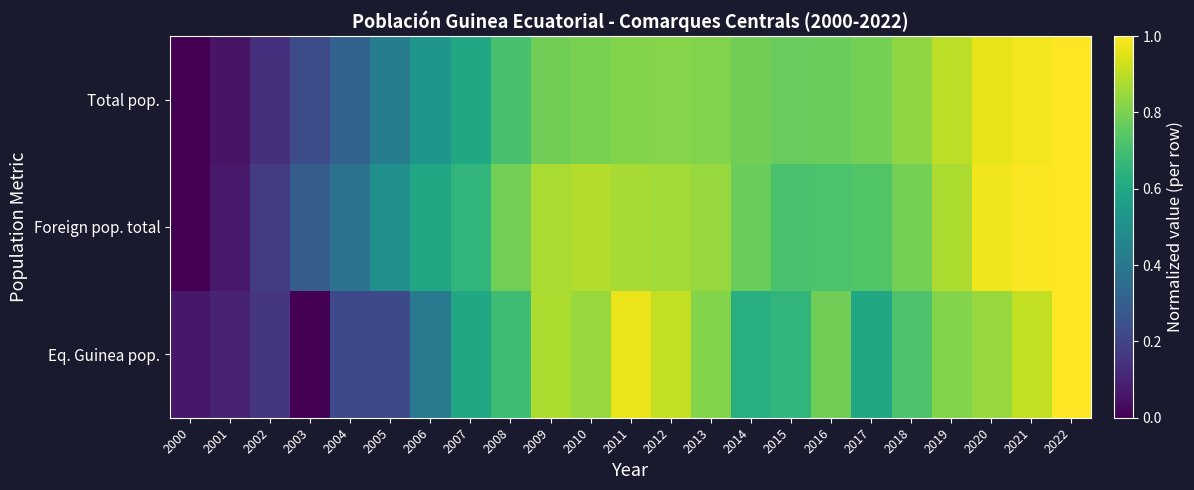

Reading left to right, transcribe all the data shown in this chart.

Eq. Guinea pop.: 2000=0.1	2001=0.1	2002=0.2	2003=0.0	2004=0.2	2005=0.2	2006=0.4	2007=0.6	2008=0.7	2009=0.9	2010=0.8	2011=1.0	2012=0.9	2013=0.8	2014=0.6	2015=0.7	2016=0.8	2017=0.6	2018=0.7	2019=0.8	2020=0.8	2021=0.9	2022=1.0
Foreign pop. total: 2000=0.0	2001=0.1	2002=0.2	2003=0.3	2004=0.4	2005=0.5	2006=0.6	2007=0.7	2008=0.8	2009=0.9	2010=0.9	2011=0.9	2012=0.9	2013=0.8	2014=0.8	2015=0.7	2016=0.7	2017=0.7	2018=0.8	2019=0.9	2020=1.0	2021=1.0	2022=1.0
Total pop.: 2000=0.0	2001=0.1	2002=0.1	2003=0.2	2004=0.3	2005=0.4	2006=0.5	2007=0.6	2008=0.7	2009=0.8	2010=0.8	2011=0.8	2012=0.8	2013=0.8	2014=0.8	2015=0.8	2016=0.8	2017=0.8	2018=0.8	2019=0.9	2020=1.0	2021=1.0	2022=1.0